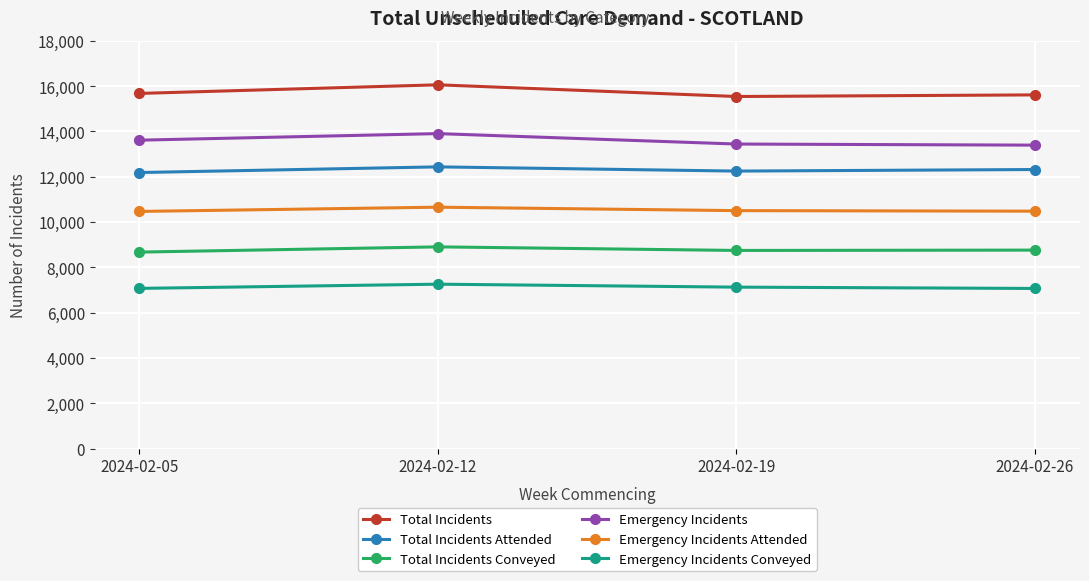

What is the difference between the highest and lowest values at 2024-02-19?

8412